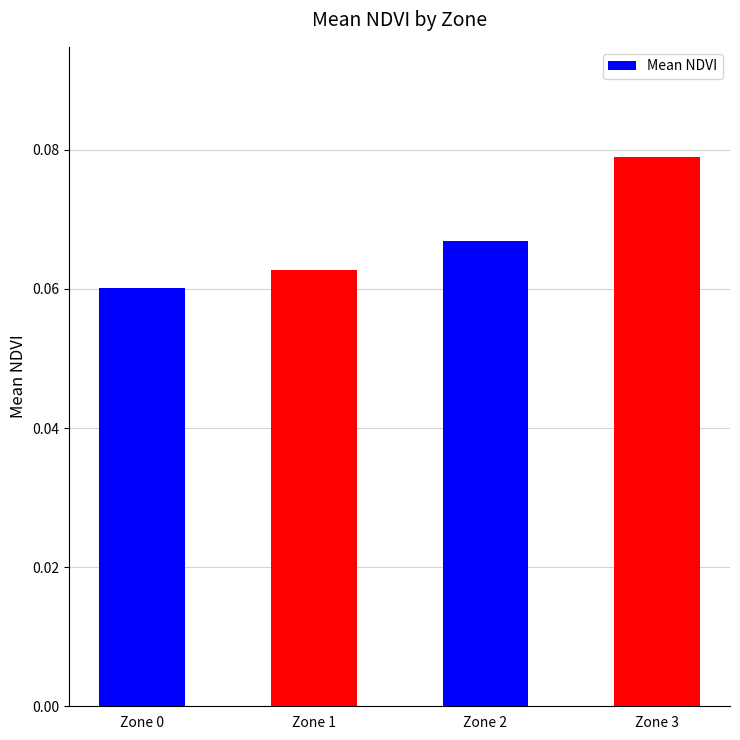

Does the chart contain stacked bars?

No